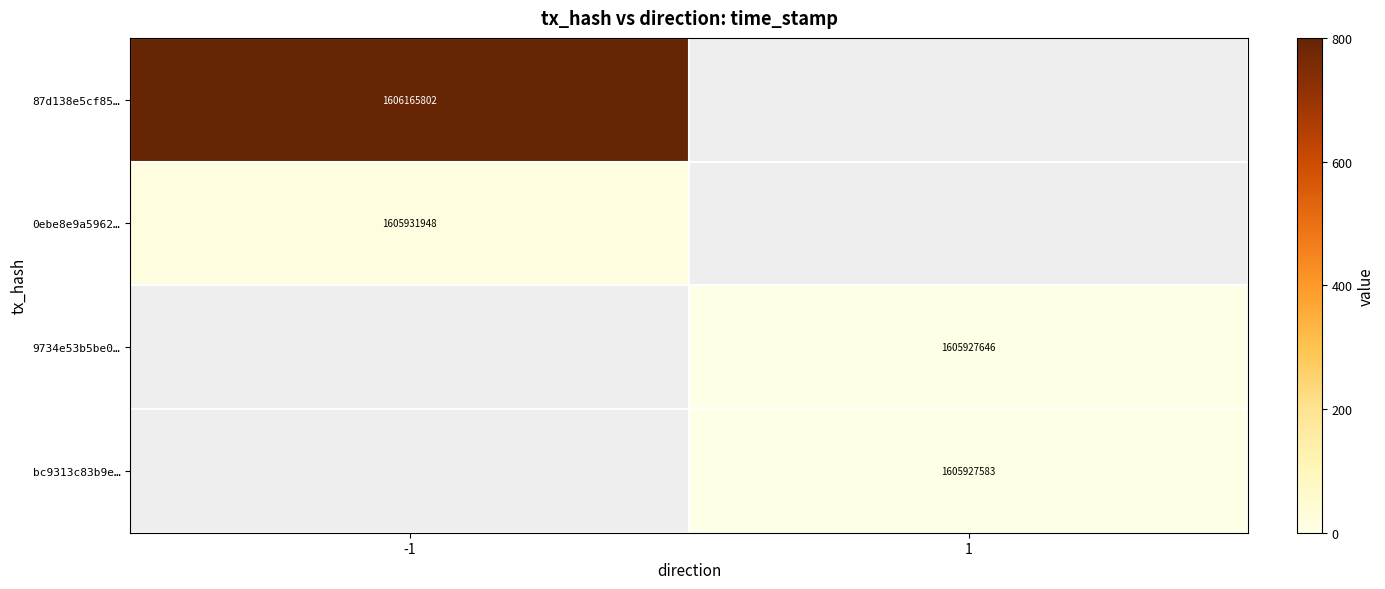

What is the spread (max minus min) of values at -1?

233854.0